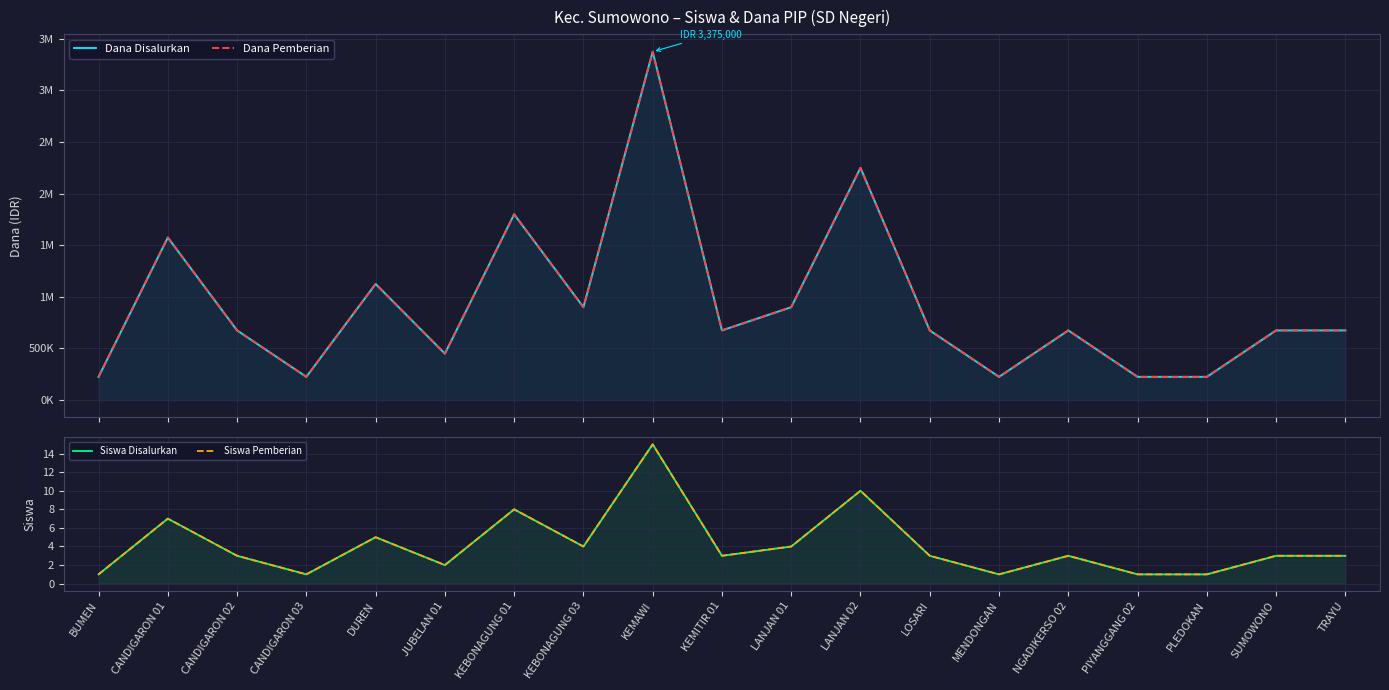

What is the spread (max minus min) of values at TRAYU?

674997